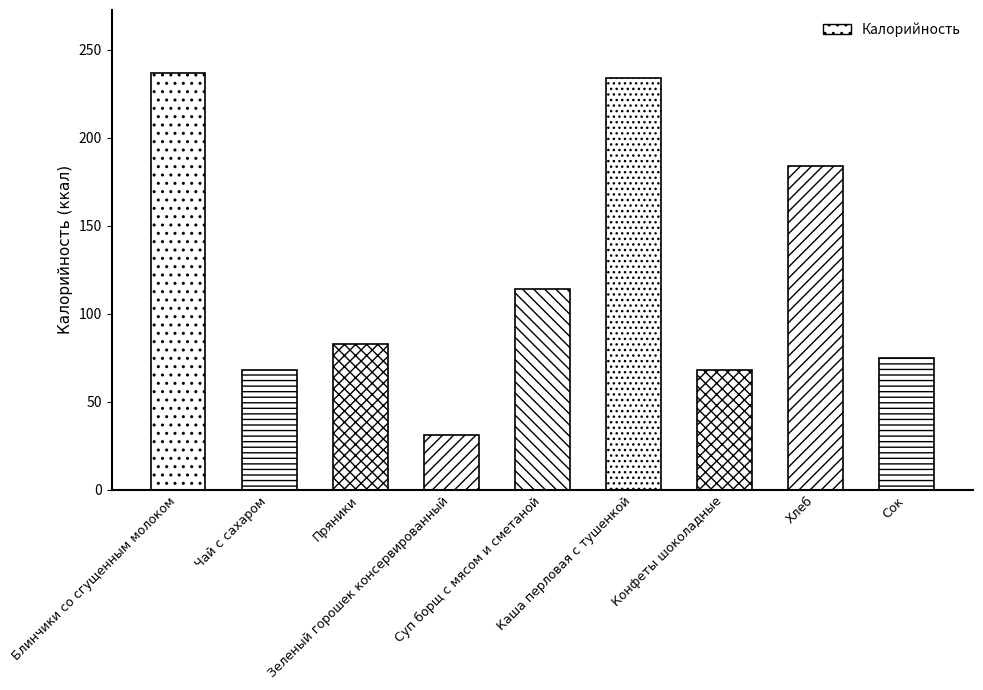

What is the average value?

122